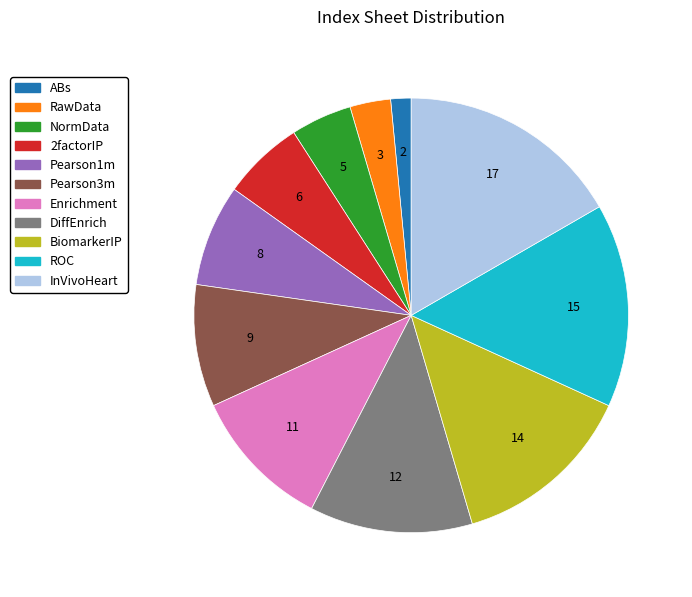

Which category has the smallest portion of the pie?

ABs